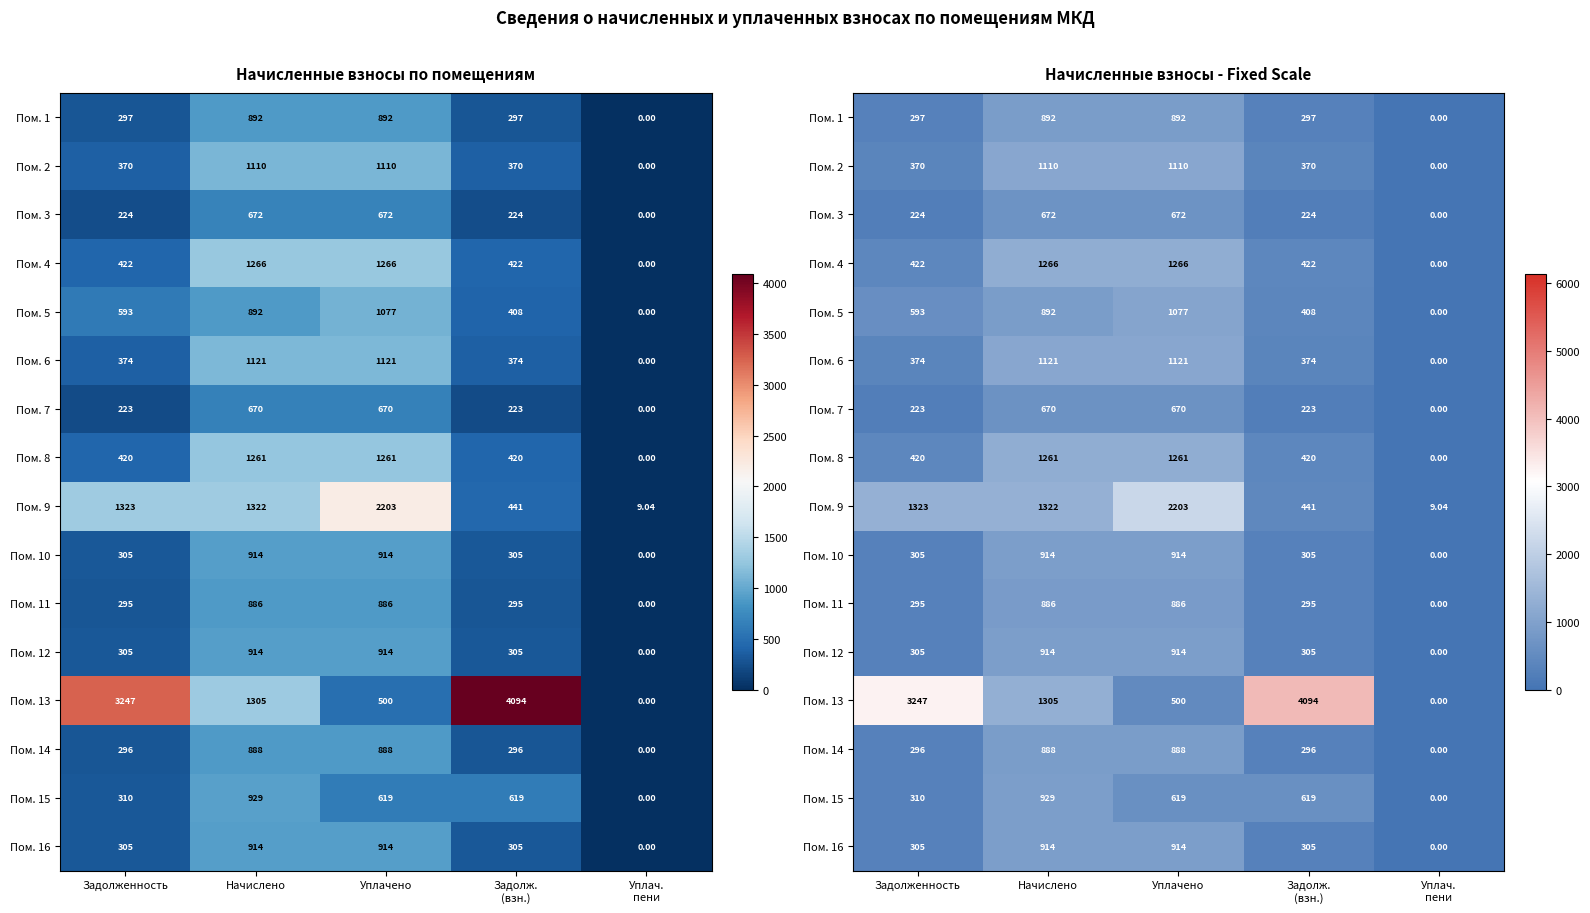

Where does the Пом. 15 series first go above 619?

Начислено